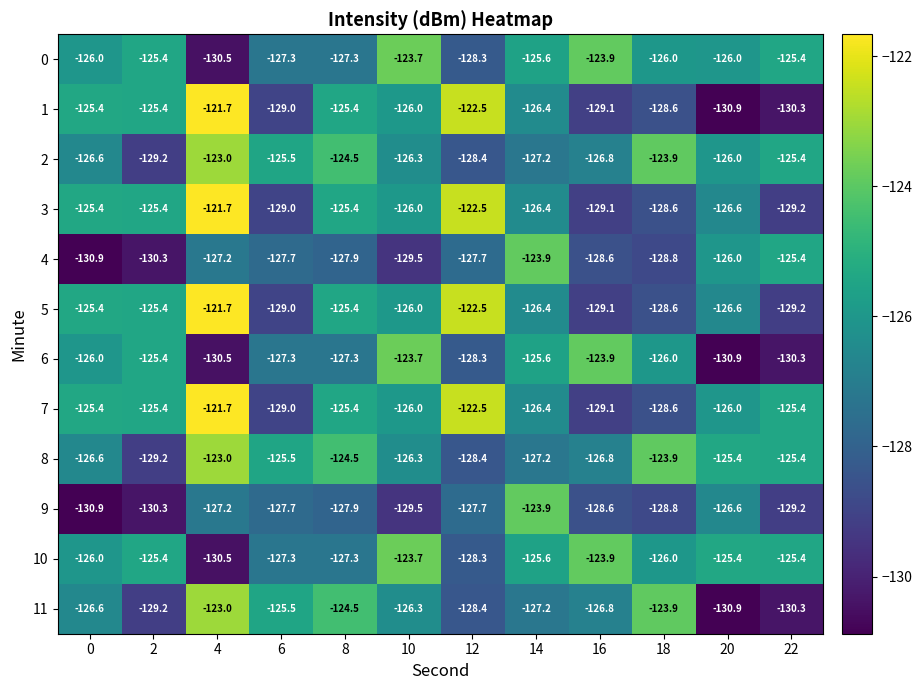

Is it true that 5 equals -129.1 at 16?

True